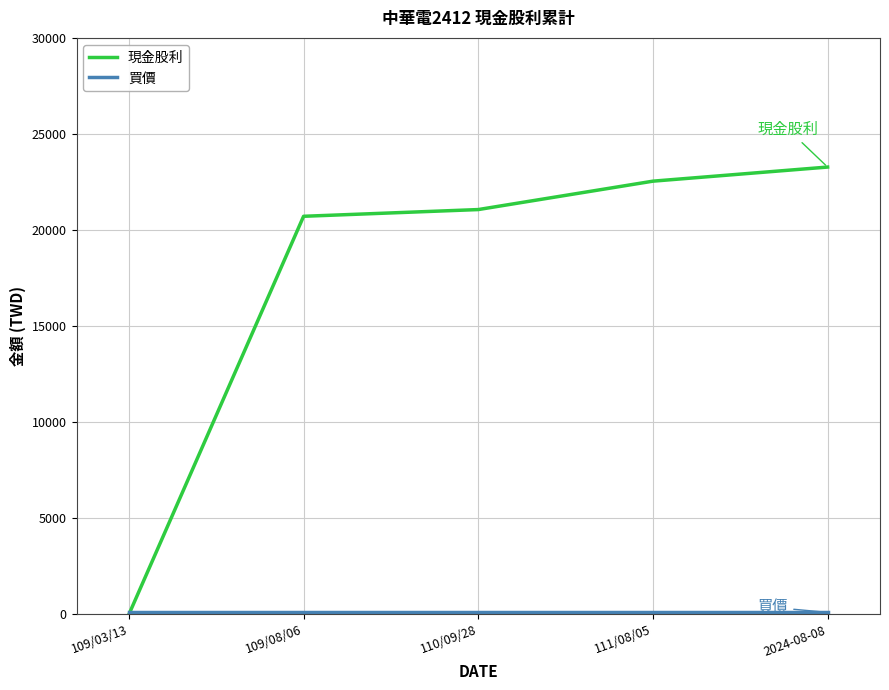

Is this an area chart (filled region under the line)?

No